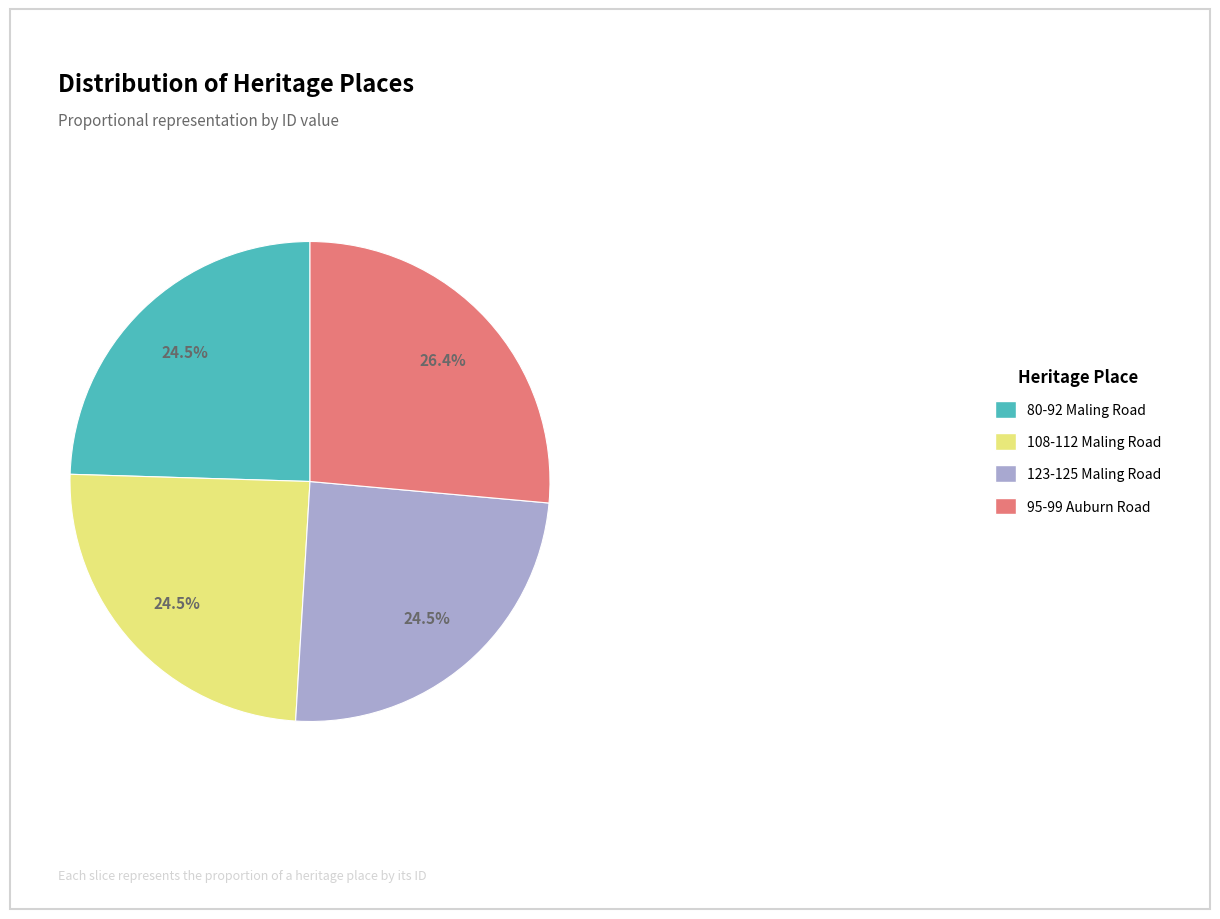

What is the largest slice in the pie chart?

95-99 Auburn Road